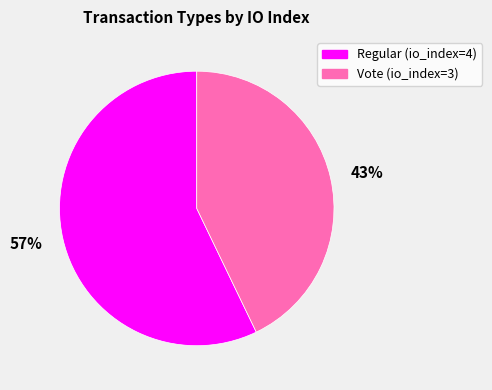

To the nearest percent, what portion does 57% represent?

57%